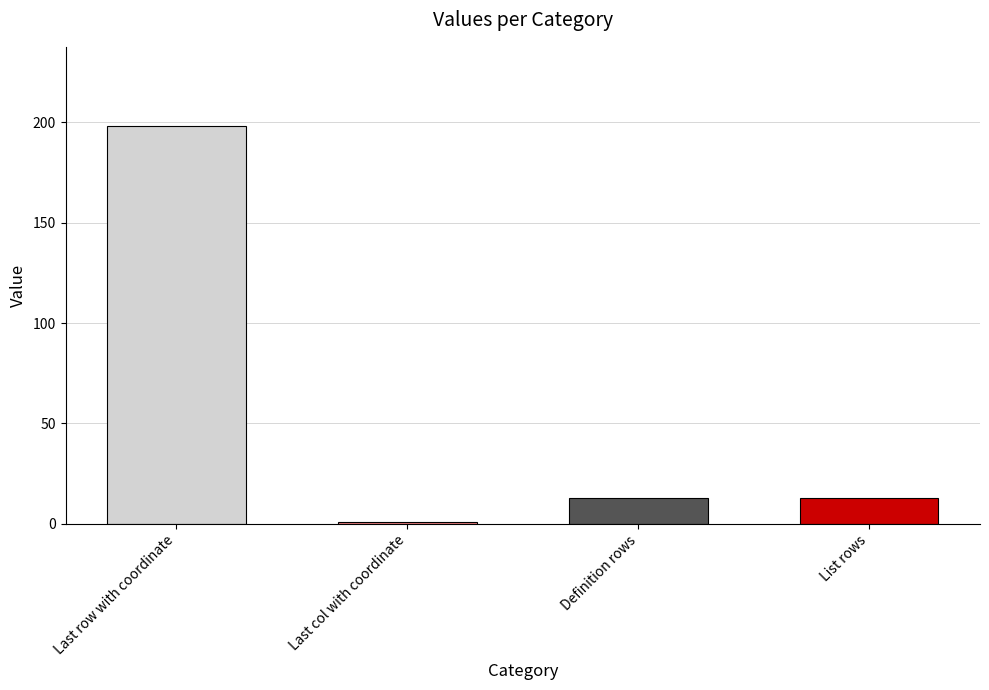

What is the value of the 3rd bar from the left?

13